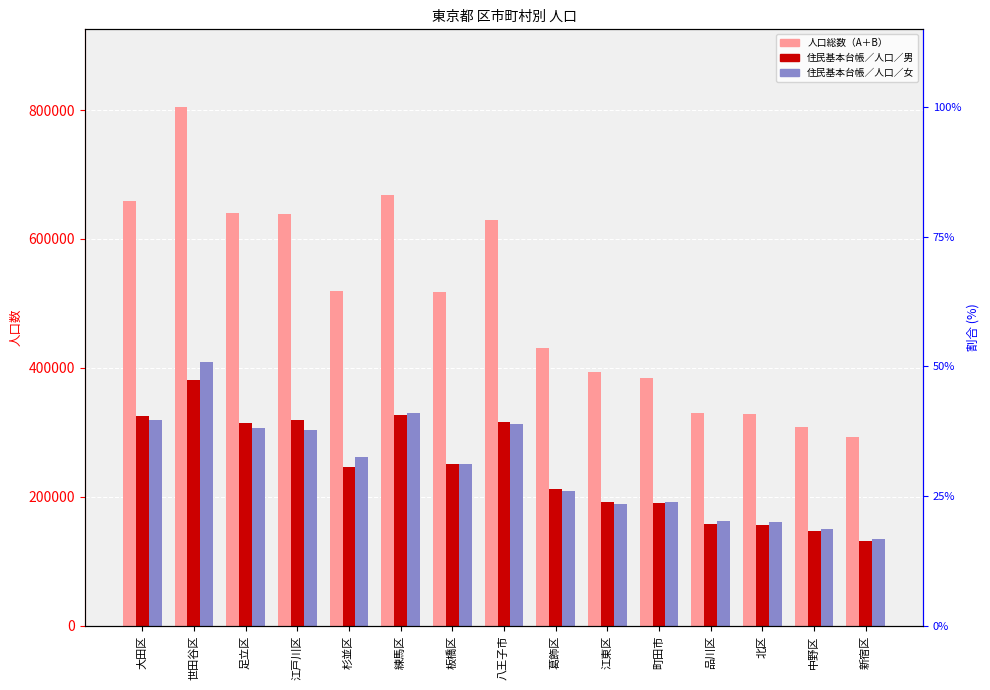

What is the difference between the maximum and second lowest values in the 人口総数（A＋B） series?

496712